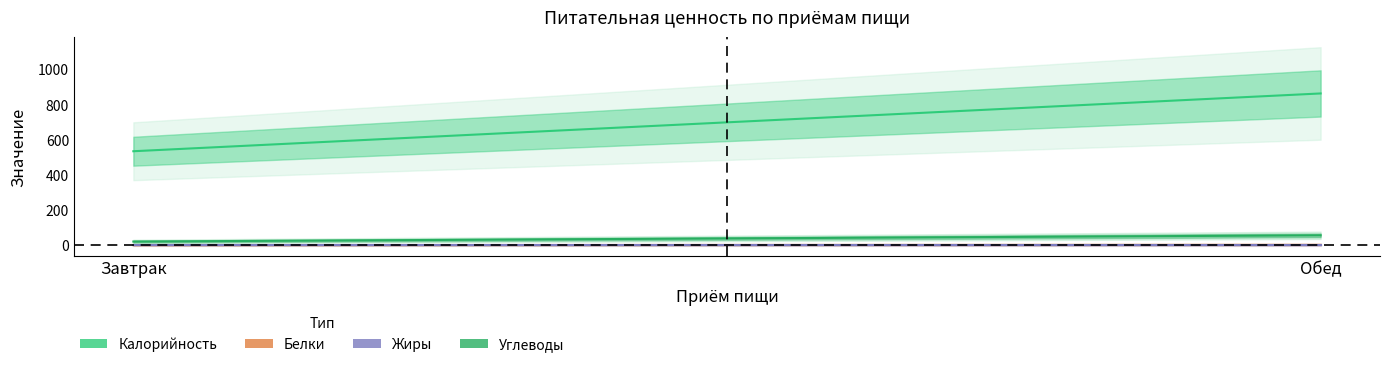

How many distinct data groups are displayed?

4